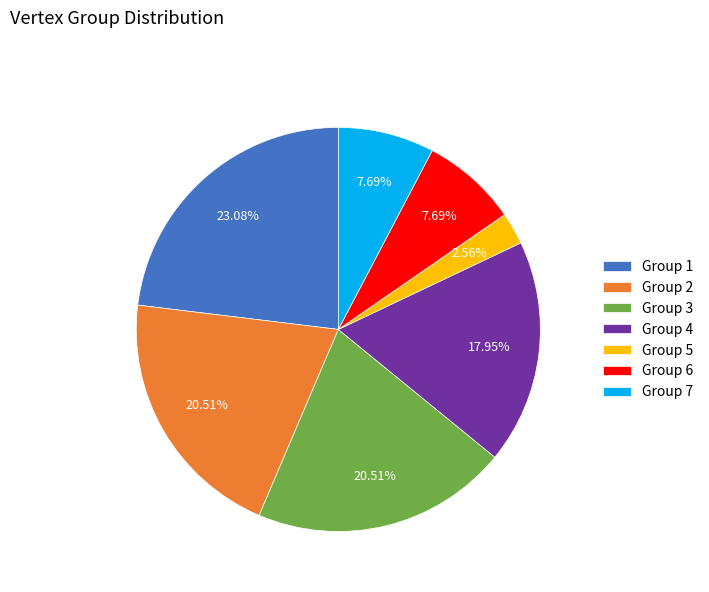

How many slices are in this pie chart?

7